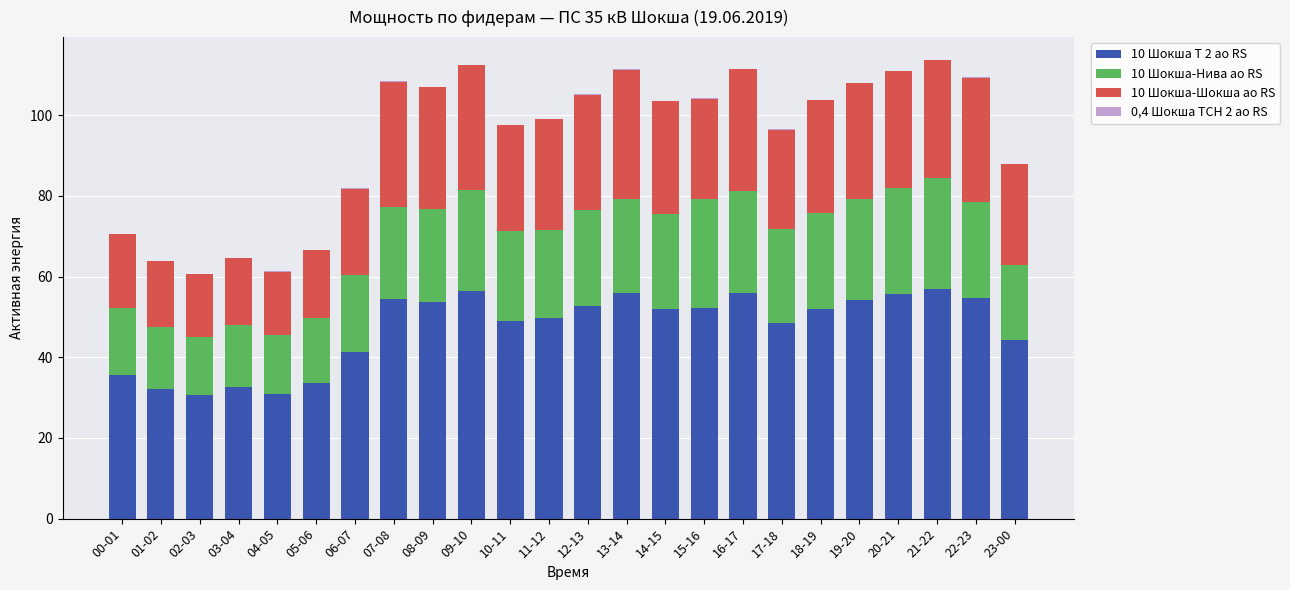

The value of 10 Шокша Т 2 ао RS at 03-04 is 32.6. True or false?

True